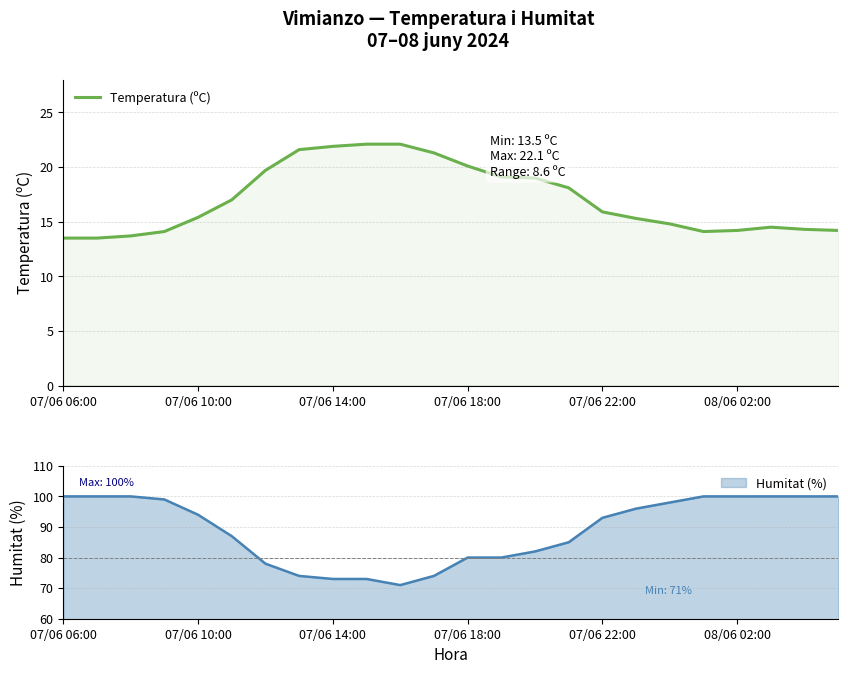

What is the highest value of the Temperatura (ºC) series?

22.1